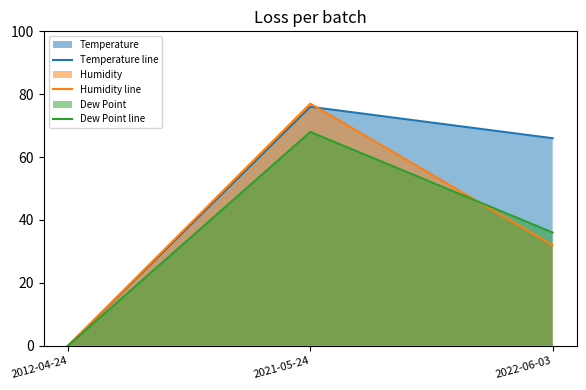

At which category is the sum across all series the highest?

2021-05-24